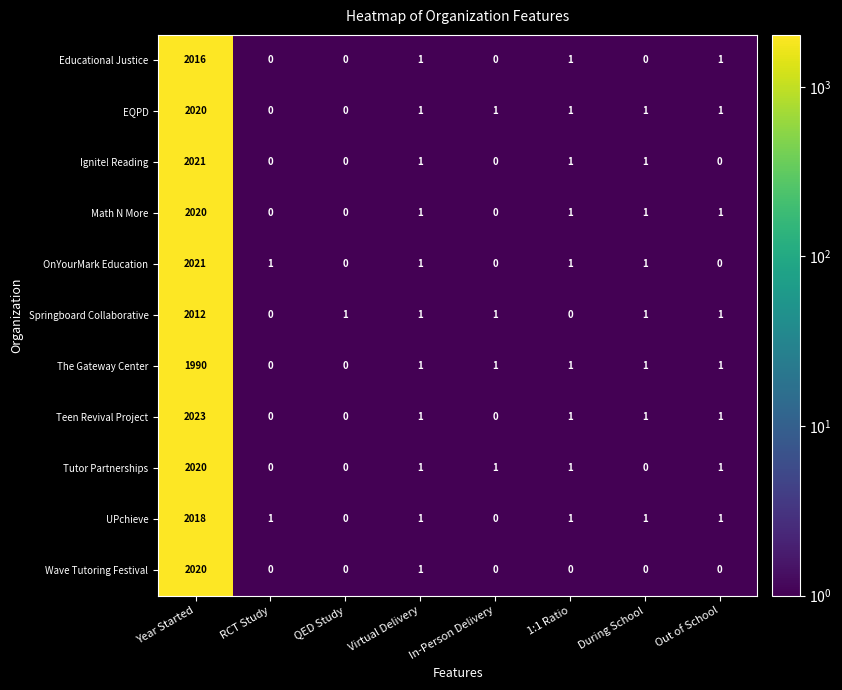

Which category has the highest value in the Wave Tutoring Festival series?

Year Started